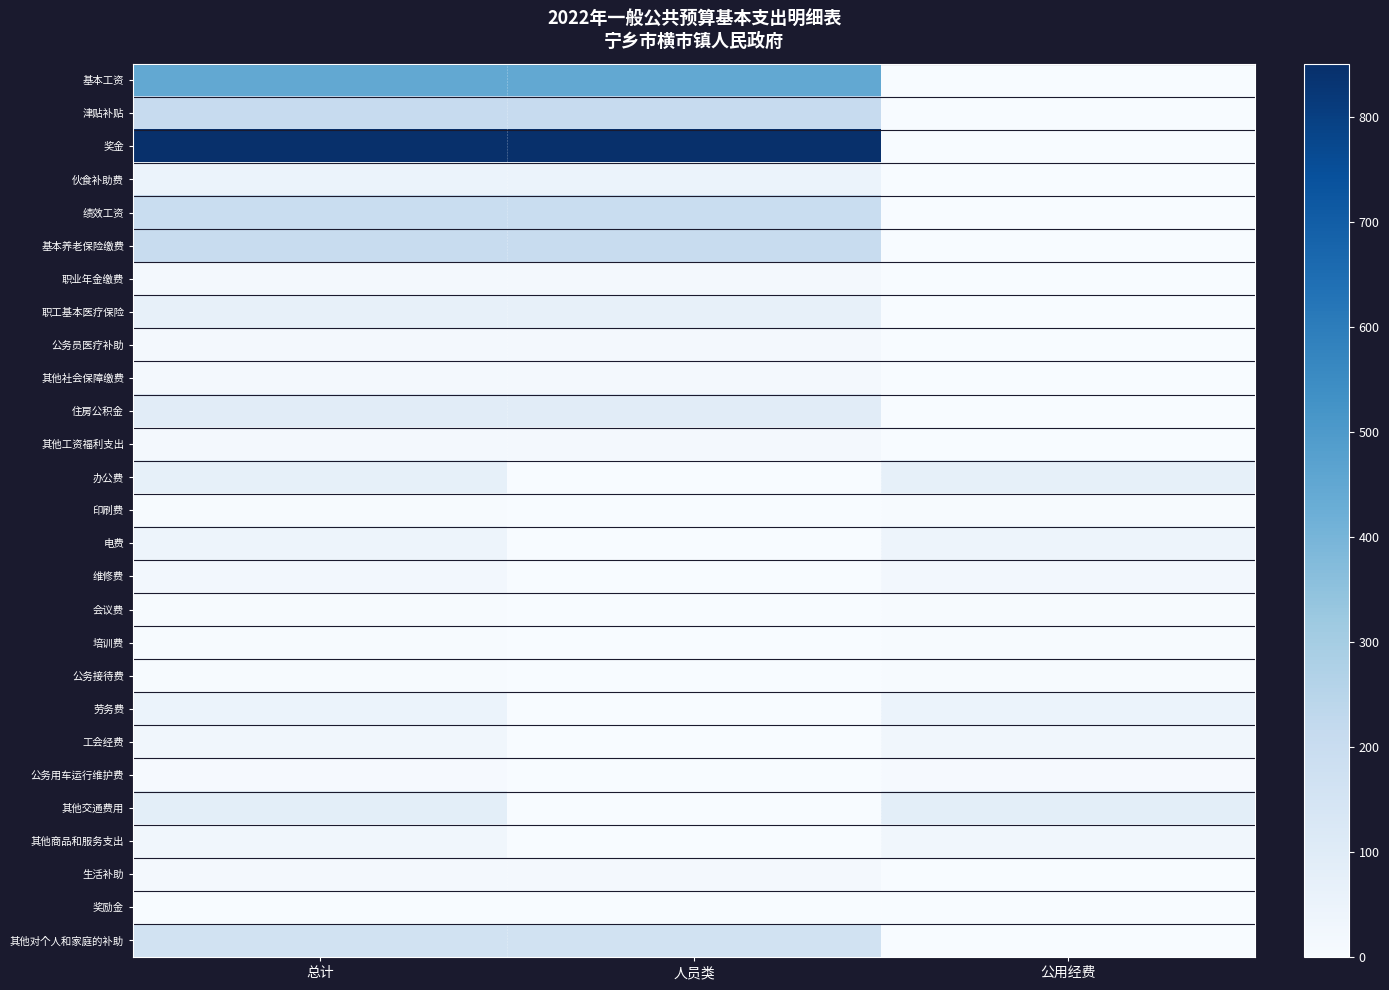

Reading left to right, what are all the values shown in this chart?

基本工资: 总计=448.4	人员类=448.4	公用经费=0.0
津贴补贴: 总计=206.9	人员类=206.9	公用经费=0.0
奖金: 总计=851.0	人员类=851.0	公用经费=0.0
伙食补助费: 总计=50.5	人员类=50.5	公用经费=0.0
绩效工资: 总计=196.8	人员类=196.8	公用经费=0.0
基本养老保险缴费: 总计=200.0	人员类=200.0	公用经费=0.0
职业年金缴费: 总计=17.0	人员类=17.0	公用经费=0.0
职工基本医疗保险: 总计=67.3	人员类=67.3	公用经费=0.0
公务员医疗补助: 总计=15.7	人员类=15.7	公用经费=0.0
其他社会保障缴费: 总计=17.6	人员类=17.6	公用经费=0.0
住房公积金: 总计=93.9	人员类=93.9	公用经费=0.0
其他工资福利支出: 总计=16.1	人员类=16.1	公用经费=0.0
办公费: 总计=70.0	人员类=0.0	公用经费=70.0
印刷费: 总计=5.0	人员类=0.0	公用经费=5.0
电费: 总计=40.0	人员类=0.0	公用经费=40.0
维修费: 总计=20.0	人员类=0.0	公用经费=20.0
会议费: 总计=5.0	人员类=0.0	公用经费=5.0
培训费: 总计=6.0	人员类=0.0	公用经费=6.0
公务接待费: 总计=4.0	人员类=0.0	公用经费=4.0
劳务费: 总计=50.0	人员类=0.0	公用经费=50.0
工会经费: 总计=29.5	人员类=0.0	公用经费=29.5
公务用车运行维护费: 总计=8.0	人员类=0.0	公用经费=8.0
其他交通费用: 总计=83.8	人员类=0.0	公用经费=83.8
其他商品和服务支出: 总计=28.0	人员类=0.0	公用经费=28.0
生活补助: 总计=14.5	人员类=14.5	公用经费=0.0
奖励金: 总计=1.9	人员类=1.9	公用经费=0.0
其他对个人和家庭的补助: 总计=162.4	人员类=162.4	公用经费=0.0